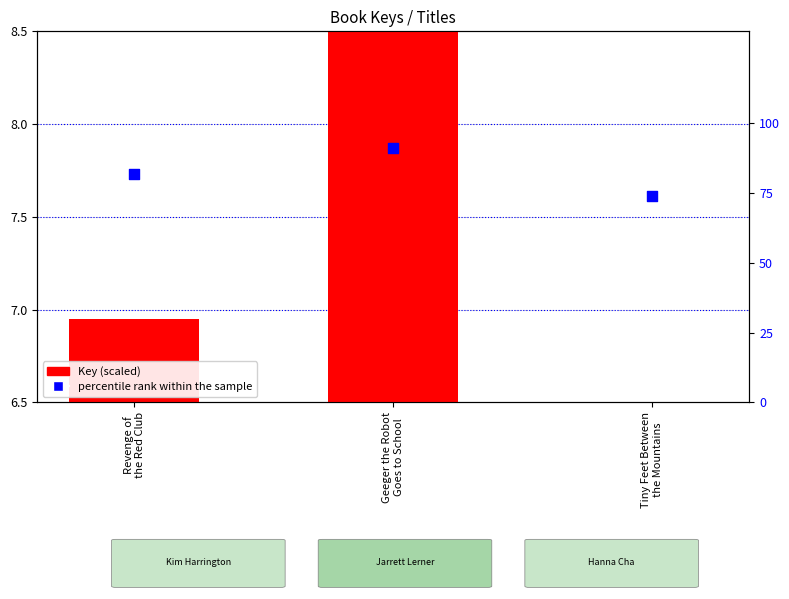

Which series reaches the minimum Y coordinate?

Key (scaled)